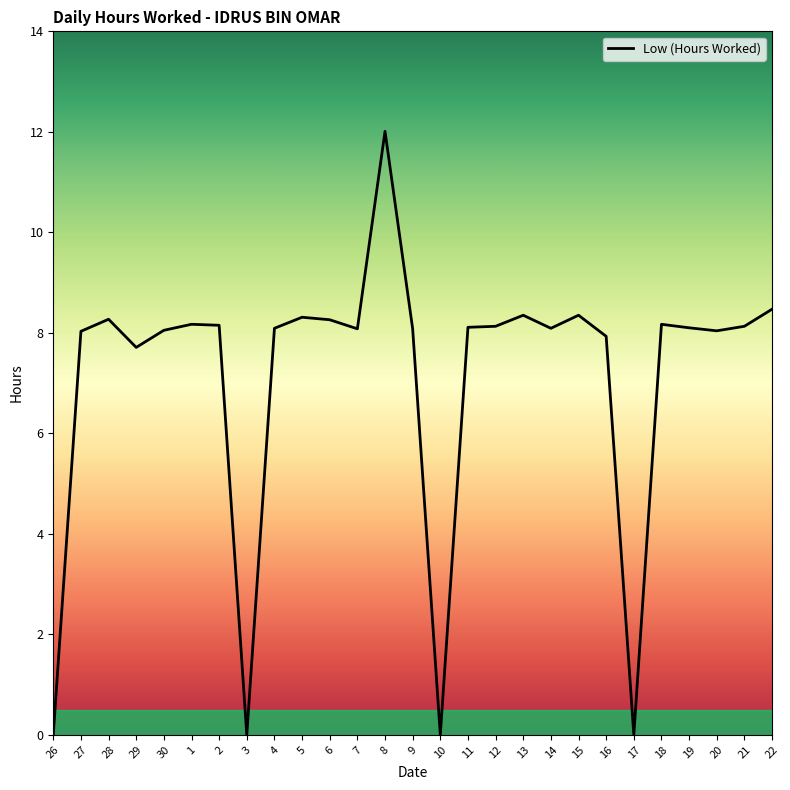

What position from the left is 9?

14